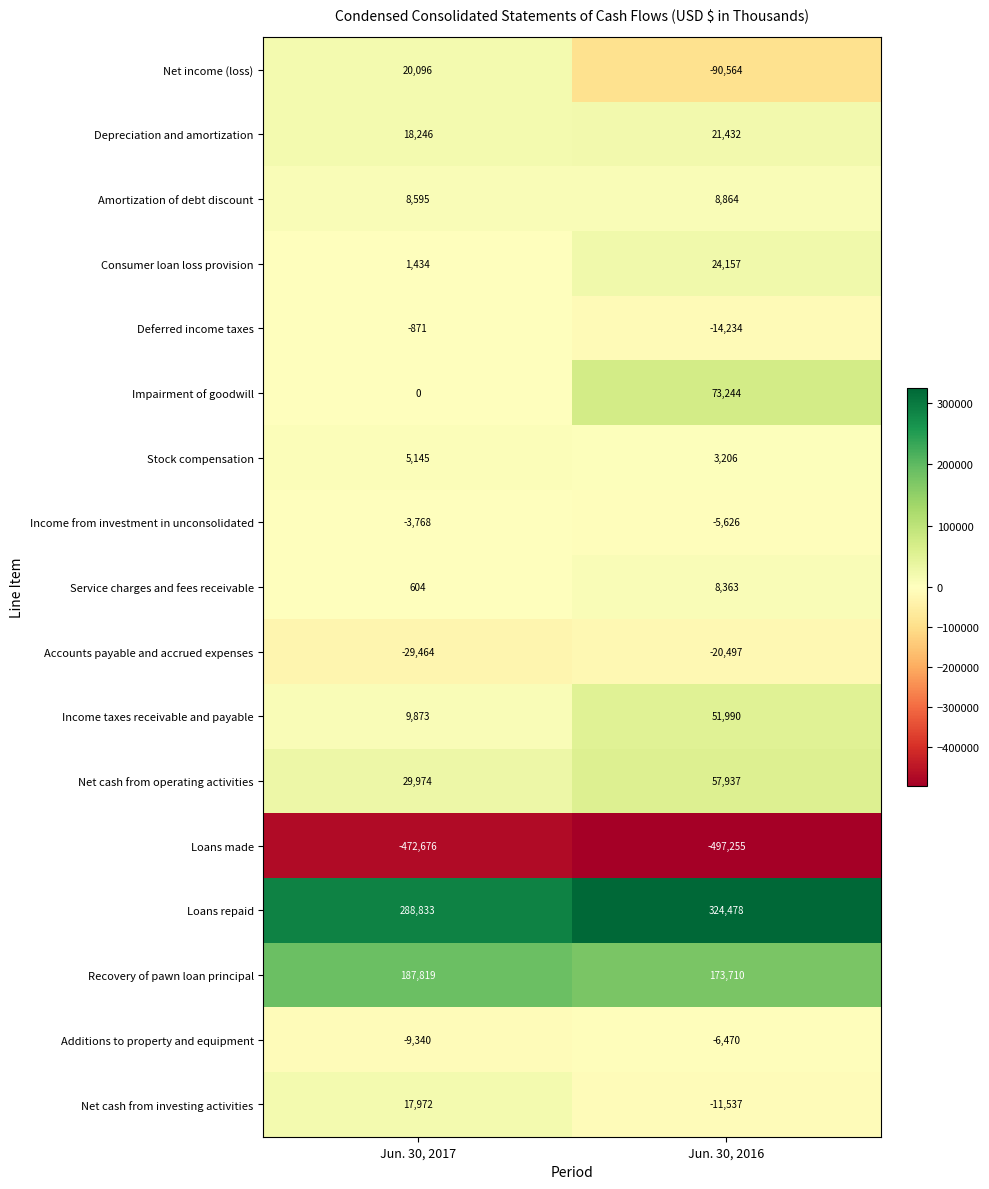

What is the average value of the Loans repaid series?

306656